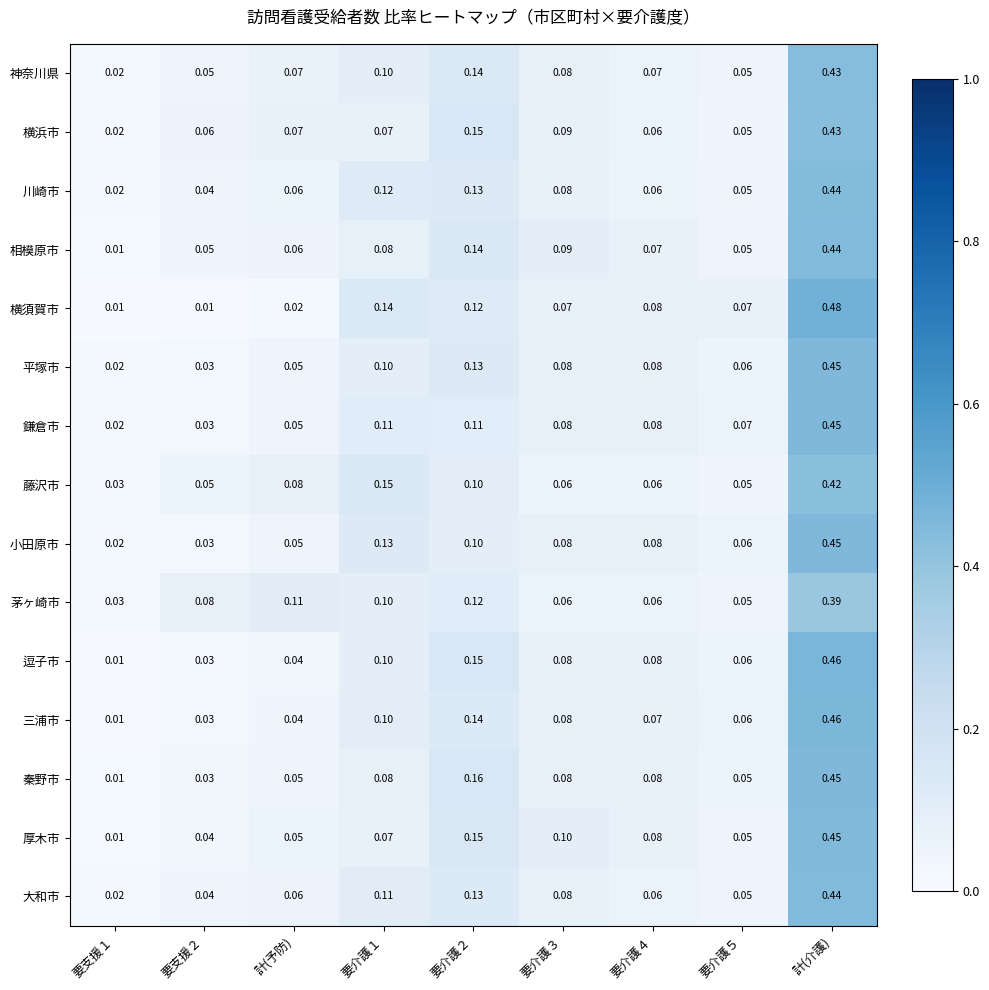

What is the total value across all series at 要介護４?

1.1